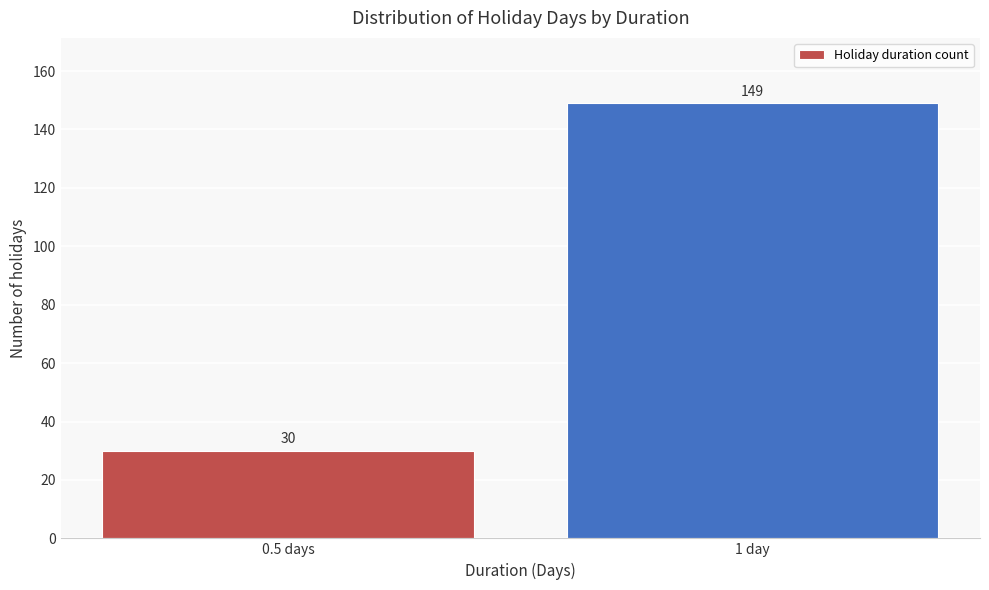

Reading left to right, extract all data points from this chart.

30	149